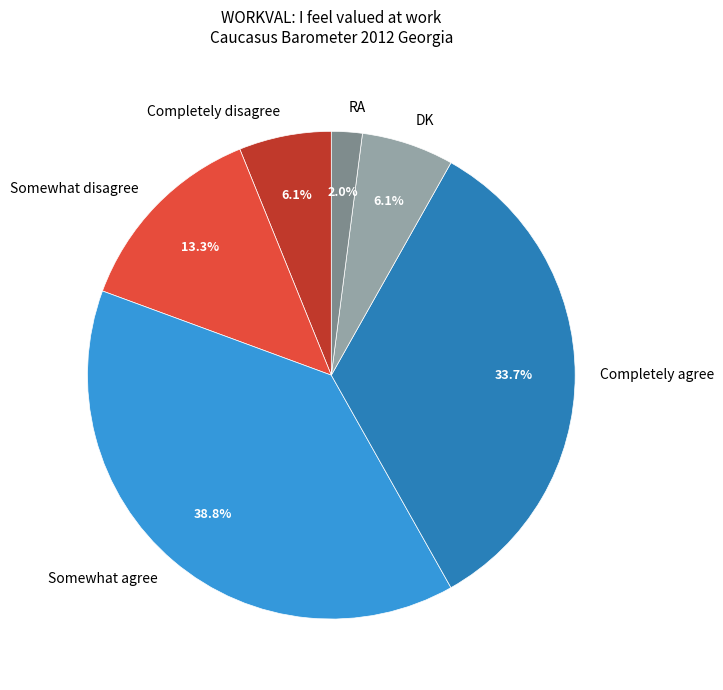

To the nearest percent, what is the difference between the largest and smallest slice percentages?

37%